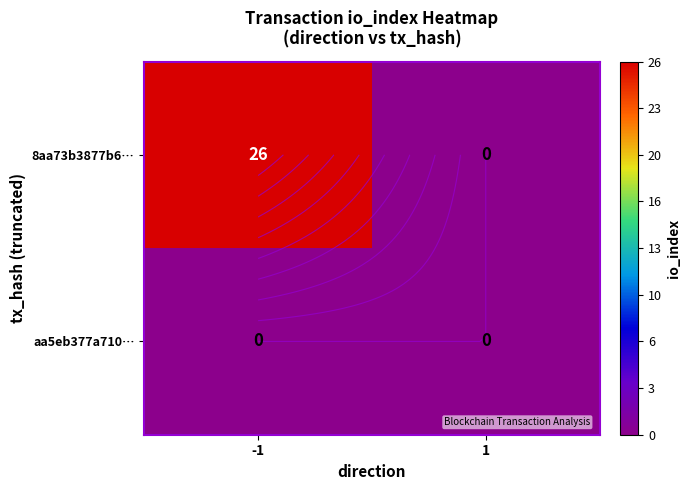

Which has a higher value, 1 or -1?

-1